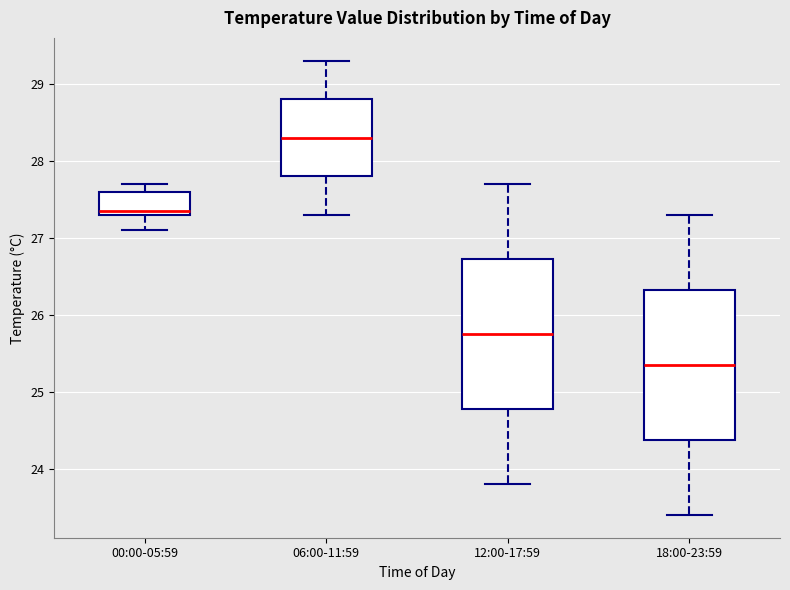

Reading left to right, read every box against the y-axis: the position of its median line, the range the box covers, and the ends of its whiskers. The values are not printed on the chart, so give them approximately, as read against the axis.

00:00-05:59: median 27.4, box 27.3 to 27.6, whiskers 27.1 to 27.7
06:00-11:59: median 28.3, box 27.8 to 28.8, whiskers 27.3 to 29.3
12:00-17:59: median 25.8, box 24.8 to 26.7, whiskers 23.8 to 27.7
18:00-23:59: median 25.4, box 24.4 to 26.3, whiskers 23.4 to 27.3